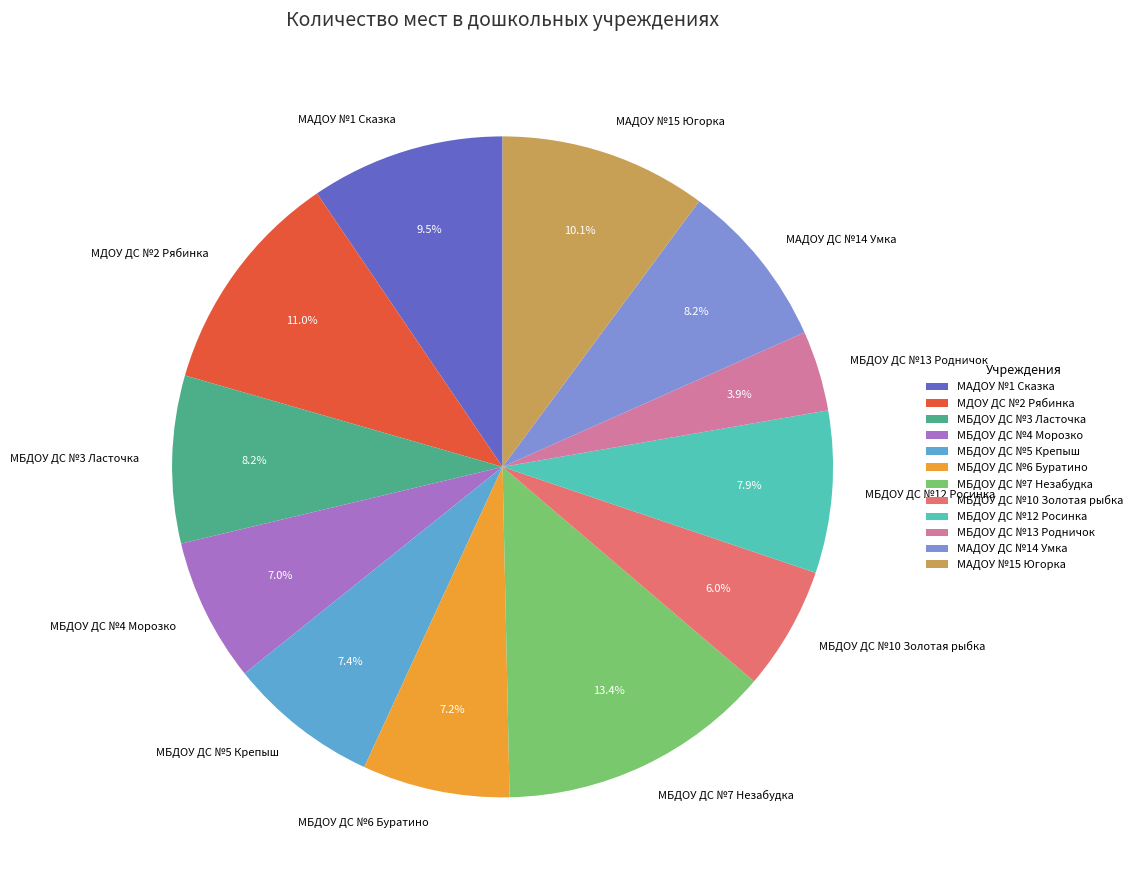

Is there any slice that represents more than half of the pie?

No